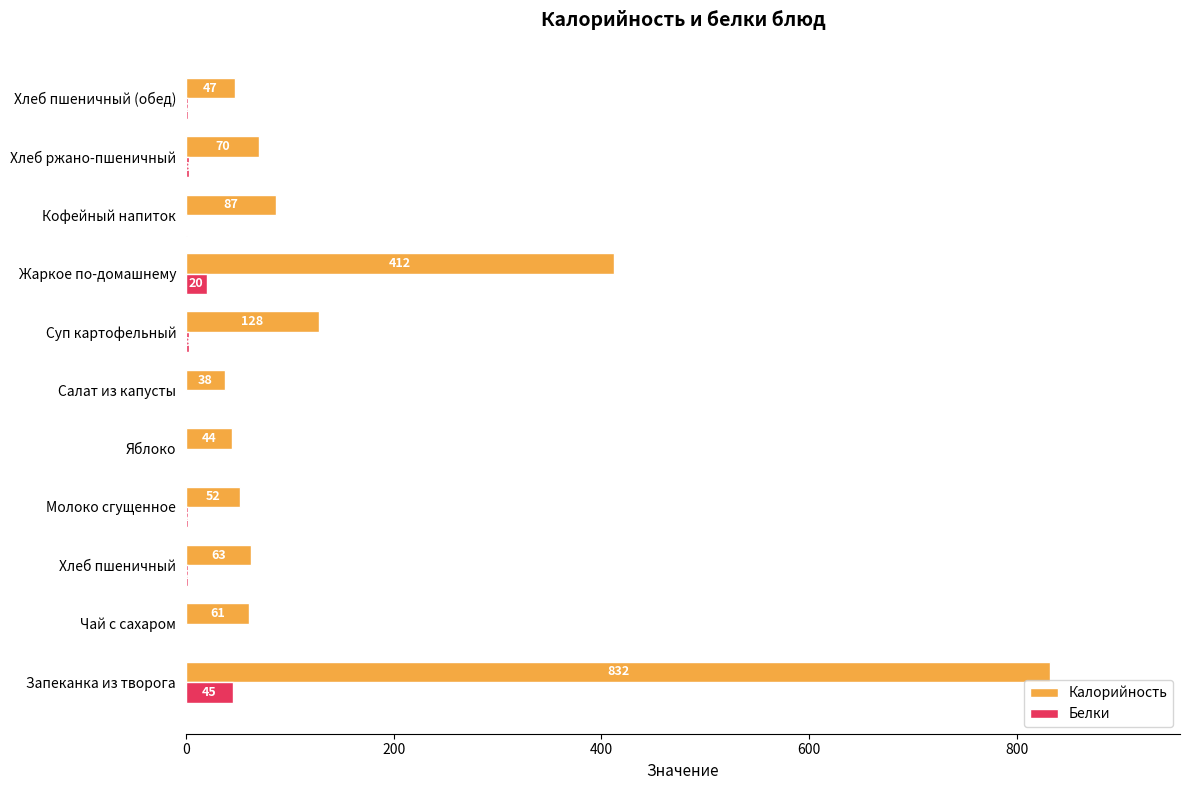

Which series changed the most between Яблоко and Хлеб ржано-пшеничный?

Калорийность